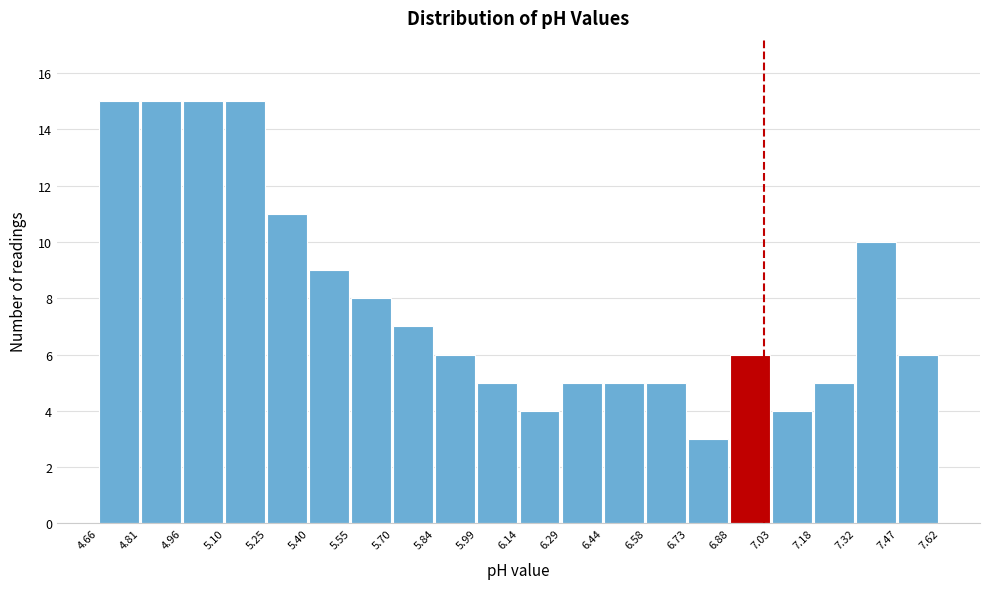

Reading left to right, list every bar in this chart as the range it spans on the x-axis followed by its height. The values are not printed on the chart, so give them approximately, as read against the axis.

4.66 to 4.81: 15
4.81 to 4.96: 15
4.96 to 5.10: 15
5.10 to 5.25: 15
5.25 to 5.40: 11
5.40 to 5.55: 9
5.55 to 5.70: 8
5.70 to 5.84: 7
5.84 to 5.99: 6
5.99 to 6.14: 5
6.14 to 6.29: 4
6.29 to 6.44: 5
6.44 to 6.58: 5
6.58 to 6.73: 5
6.73 to 6.88: 3
6.88 to 7.03: 6
7.03 to 7.18: 4
7.18 to 7.32: 5
7.32 to 7.47: 10
7.47 to 7.62: 6